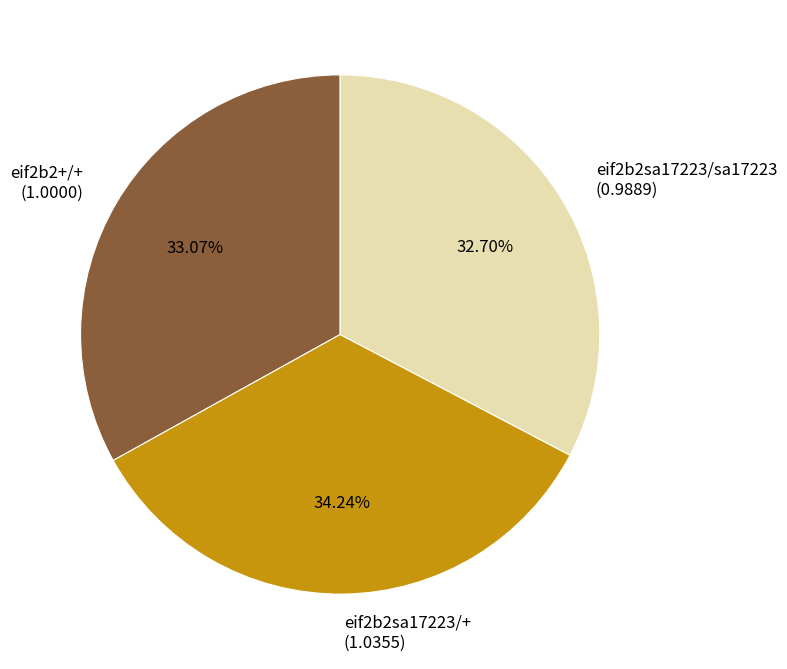

Which has a higher value, eif2b2sa17223/+ or eif2b2sa17223/sa17223?

eif2b2sa17223/+